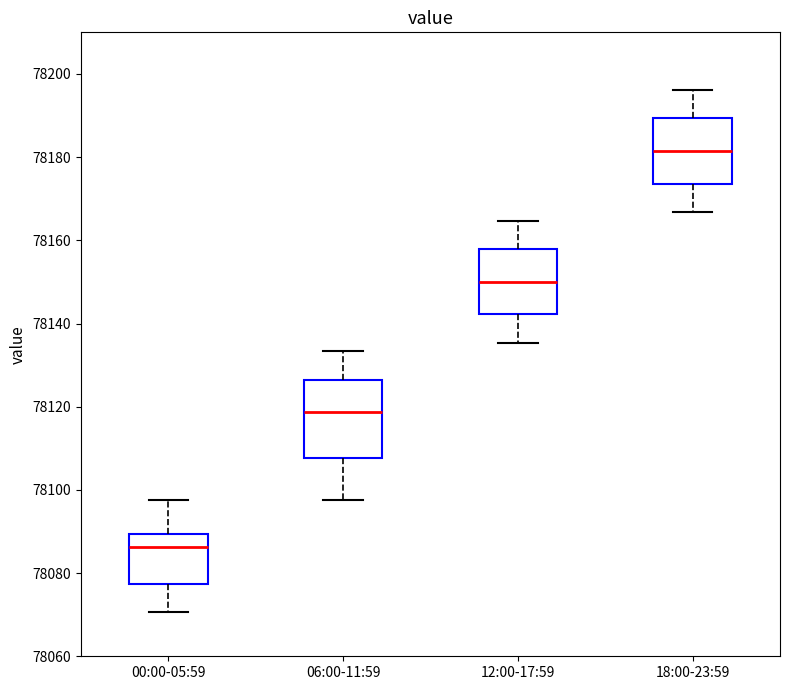

Which box has the highest median line?

18:00-23:59